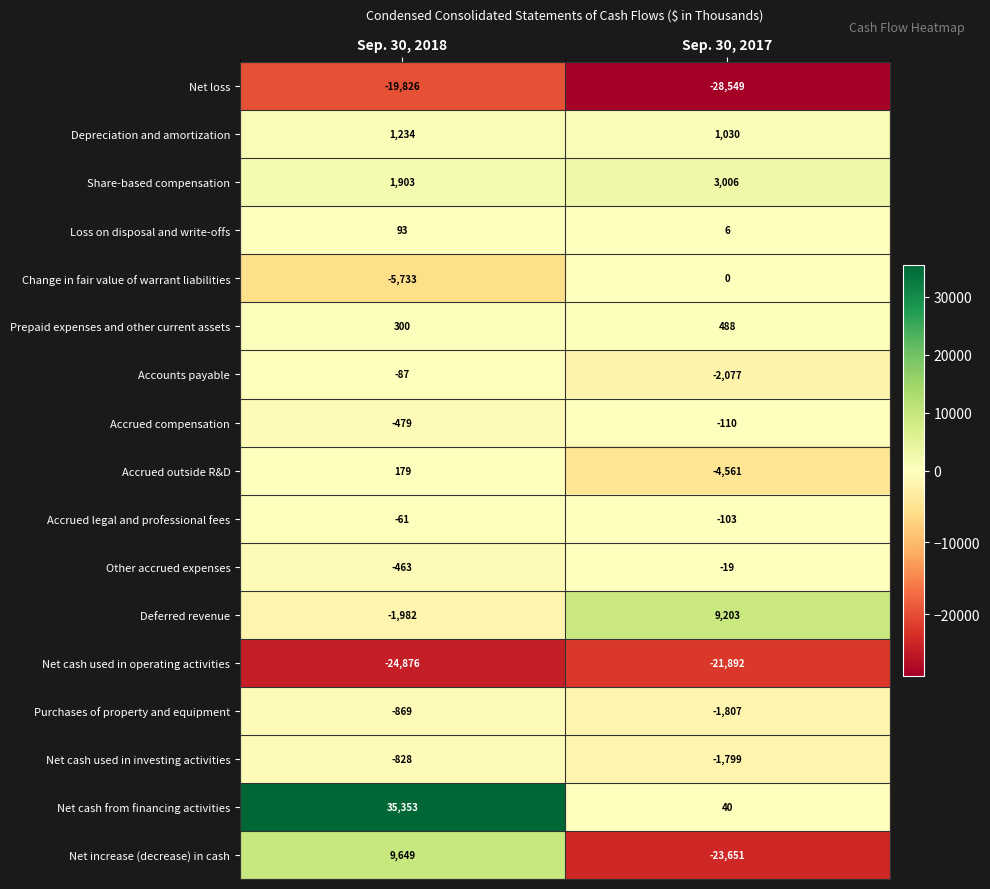

What is the average value of the Loss on disposal and write-offs series?

50